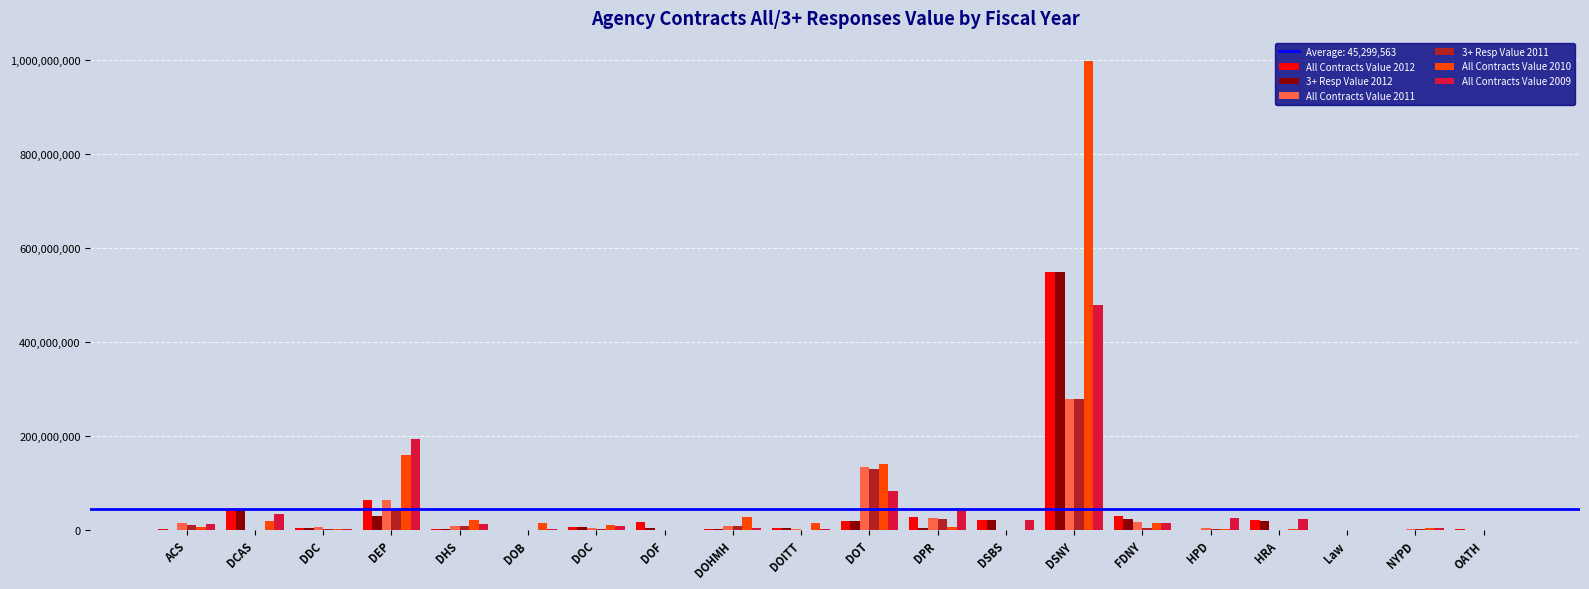

Which category has the highest value across all series?

DSNY